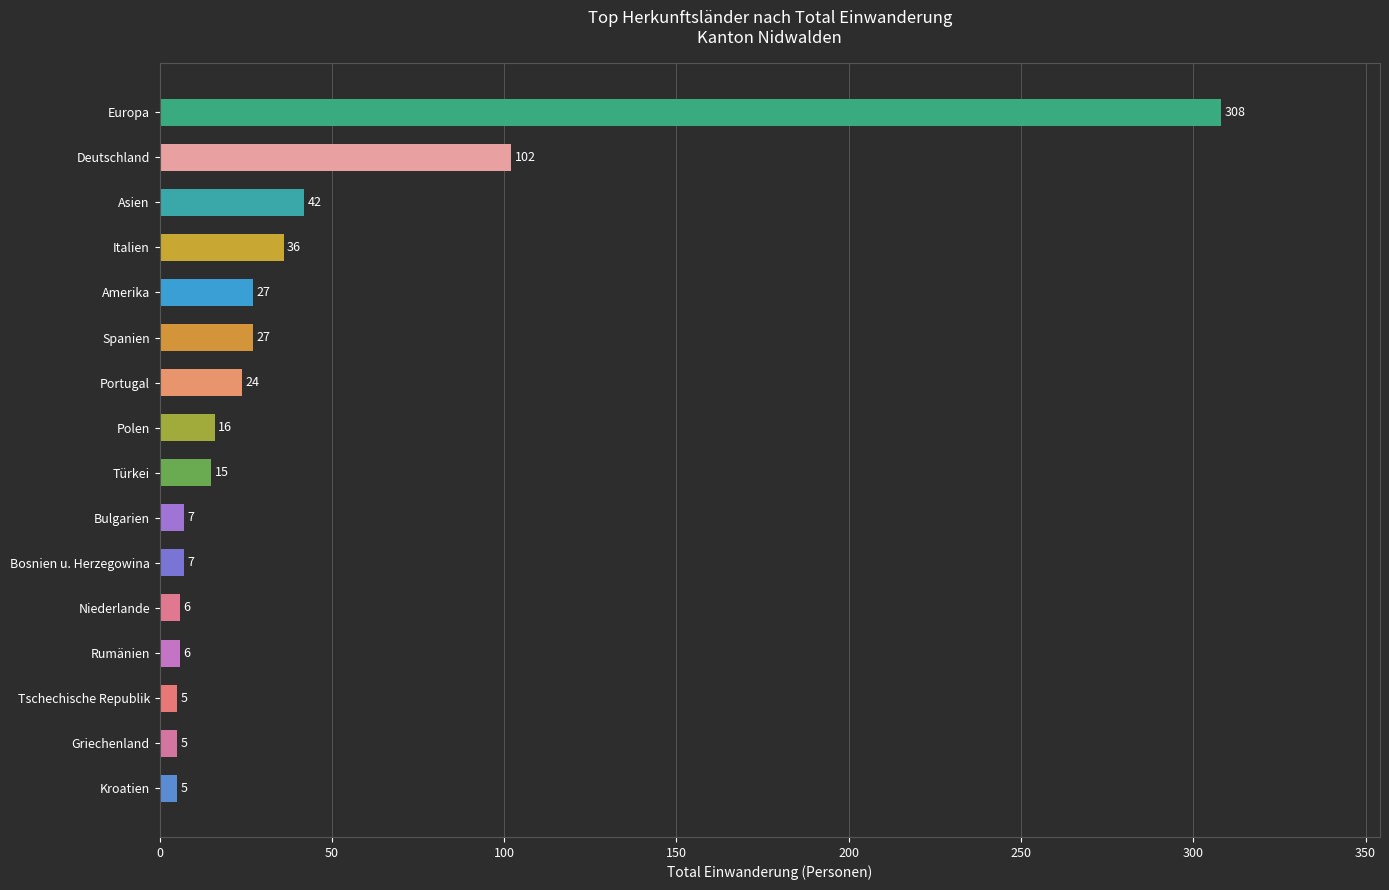

What is the sum of all values?

638